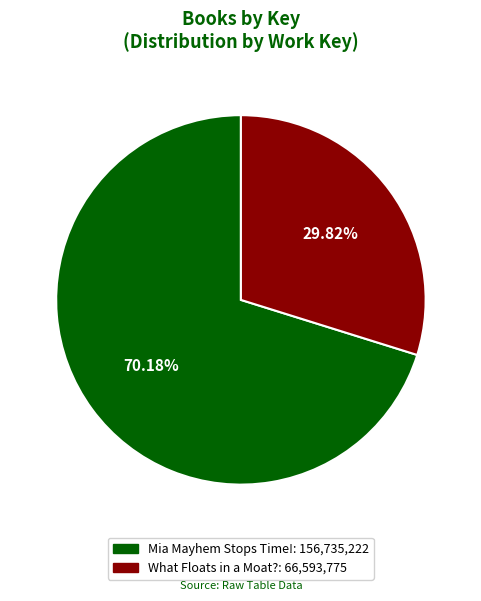

Does What Floats in a Moat? represent more than half of the total?

No